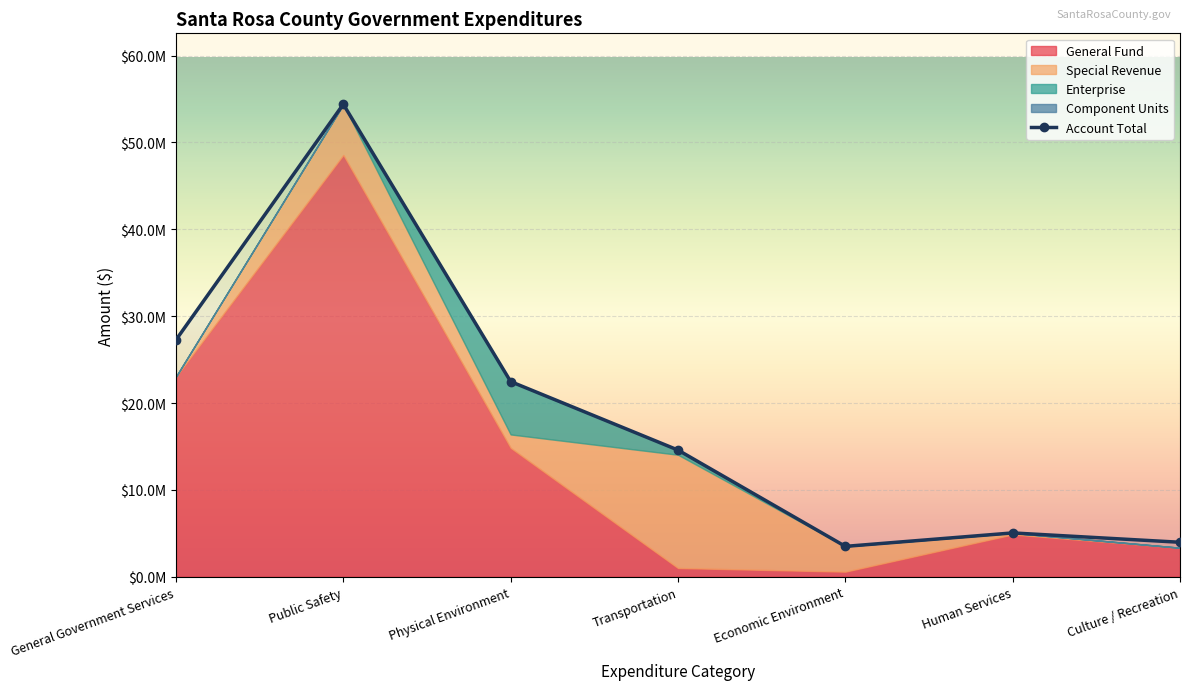

What is the smallest value displayed?

3494301